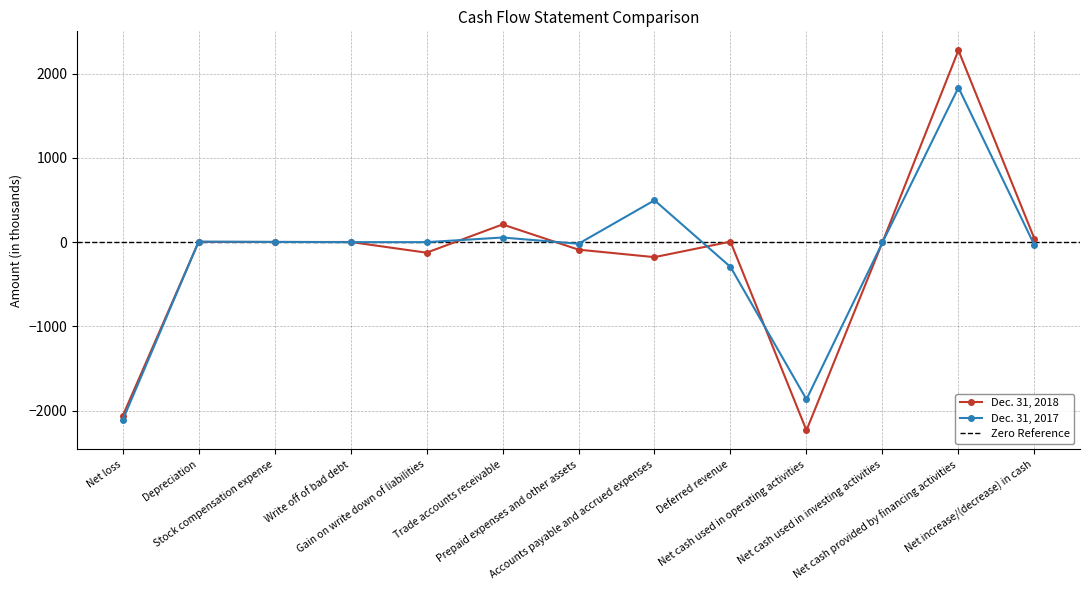

The Dec. 31, 2017 series shows 2192 at Write off of bad debt. True or false?

False